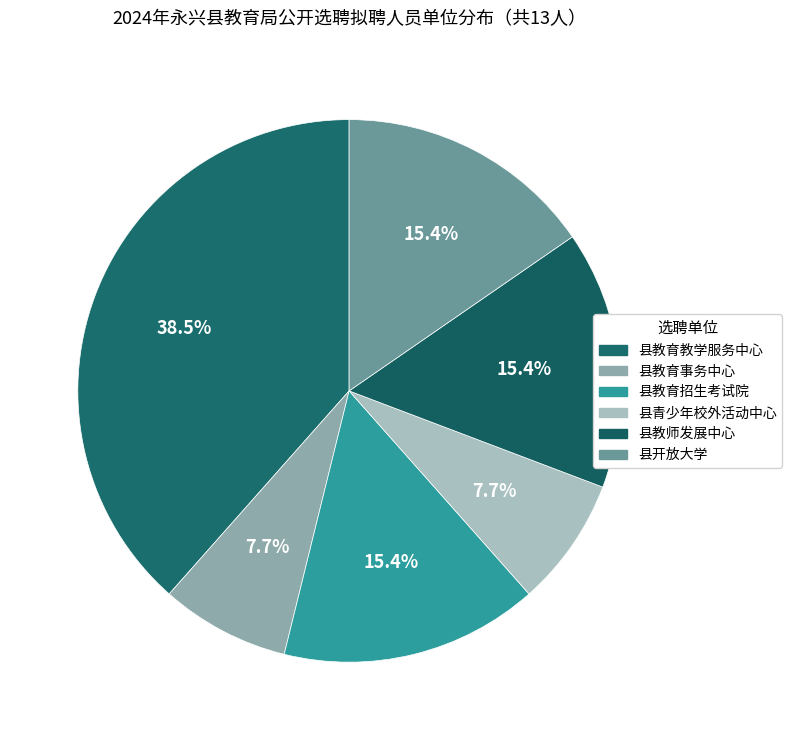

Which slice is the smallest?

县教育事务中心